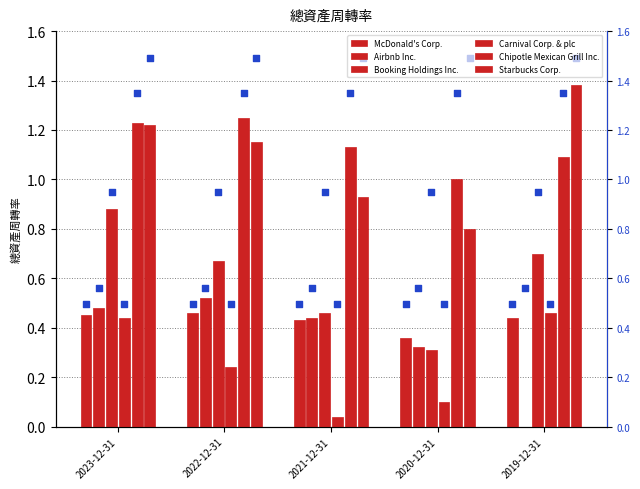

What are all the series names shown in the legend?

McDonald's Corp., Airbnb Inc., Booking Holdings Inc., Carnival Corp. & plc, Chipotle Mexican Grill Inc., Starbucks Corp.